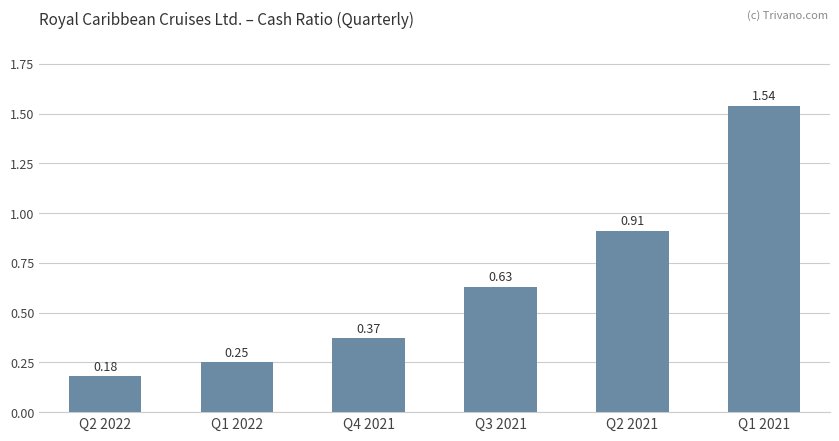

What is the change in value from Q2 2022 to Q4 2021?

+0.2